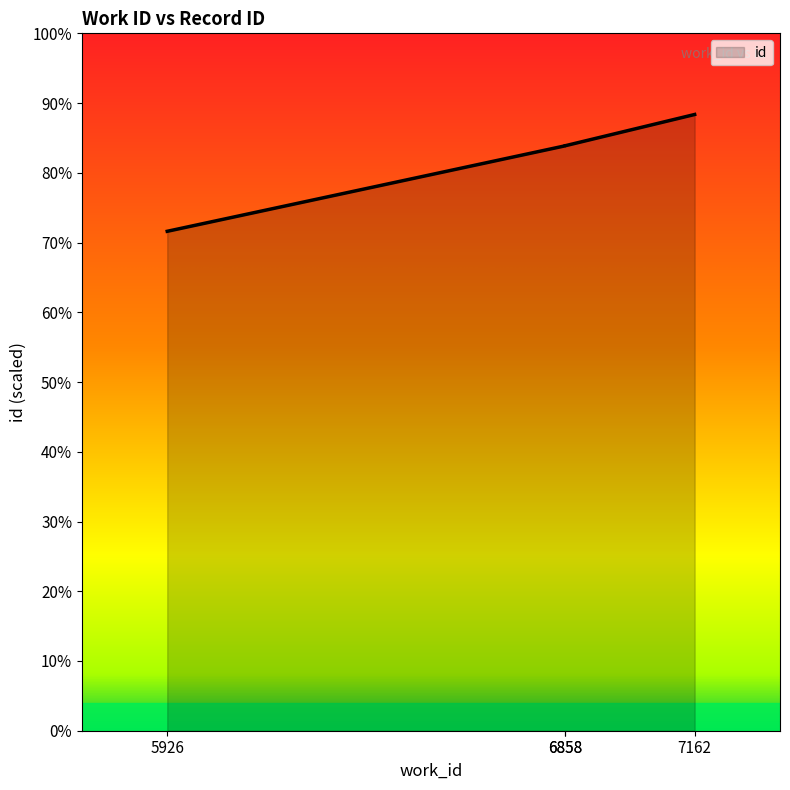

Which category has the highest value across all series?

7162